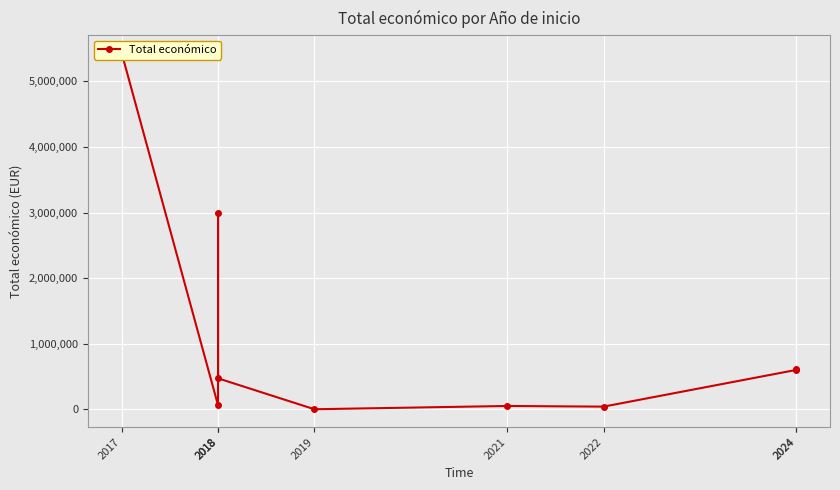

What is the sum of all values?

10269492